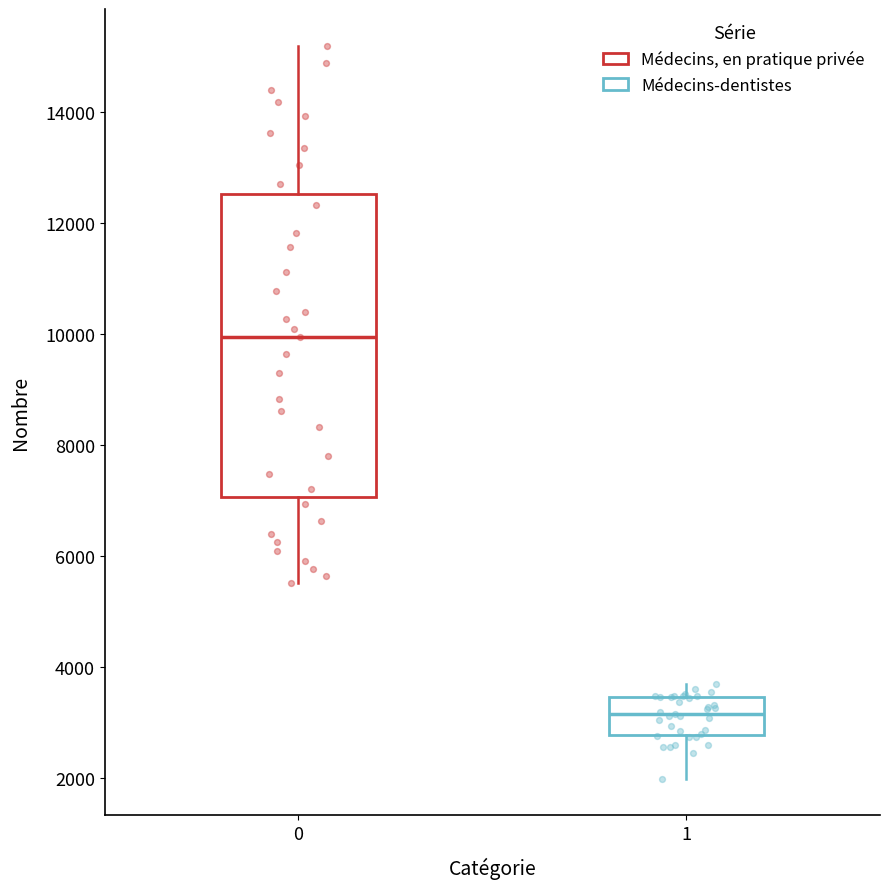

Where does the lower whisker of the box at x = 1 end on the y-axis? The values are not printed on the chart, so give them approximately, as read against the axis.

2000